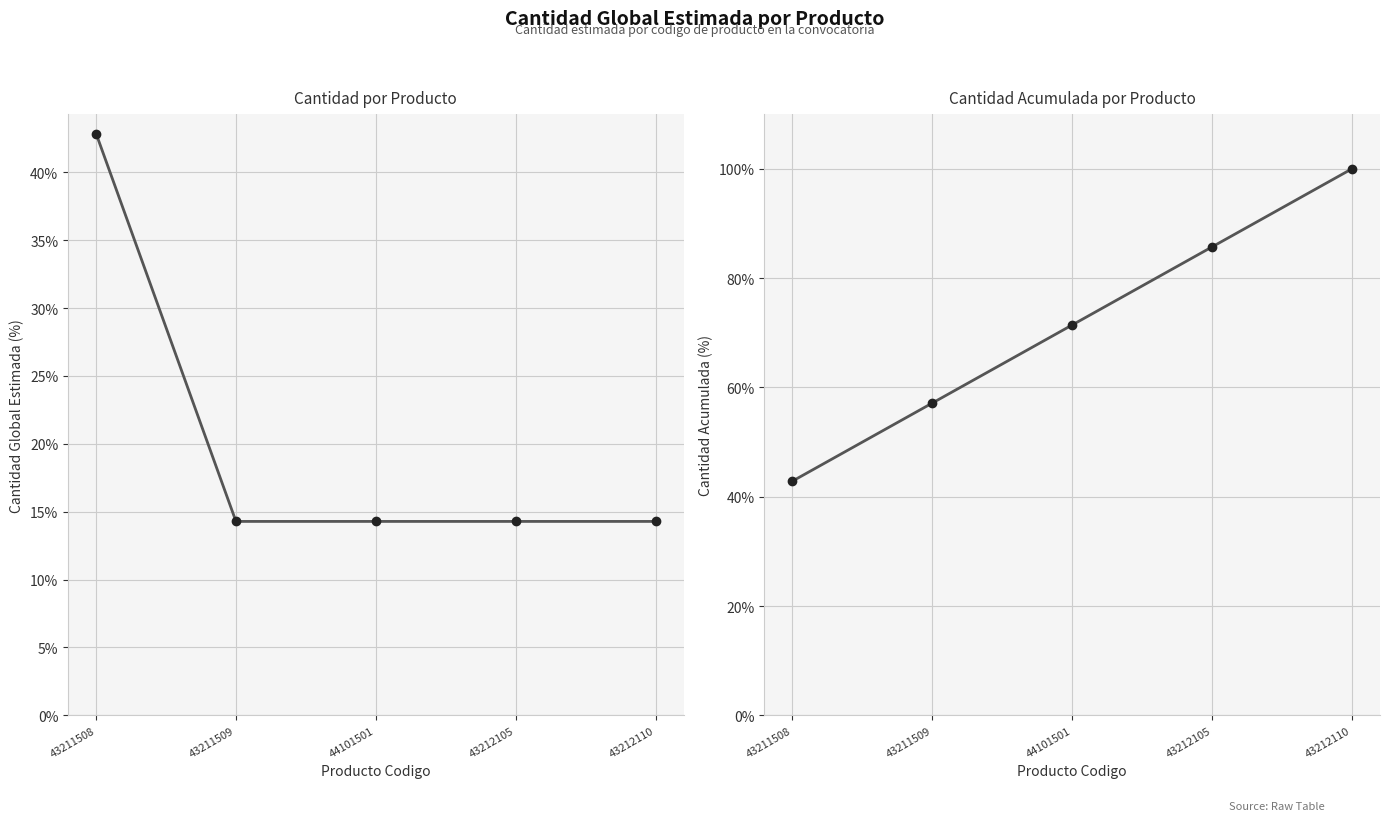

Between 43211509 and 43211508, which is larger?

43211509